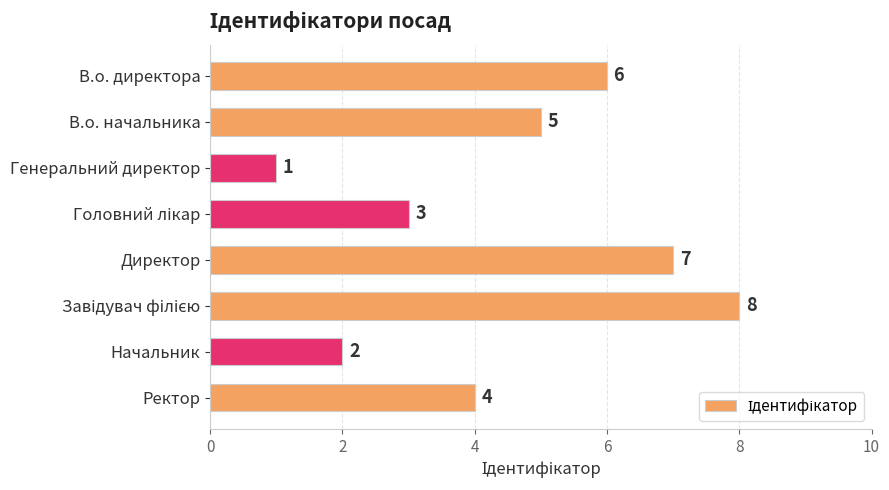

At which category does the chart reach its minimum across all series?

Генеральний директор